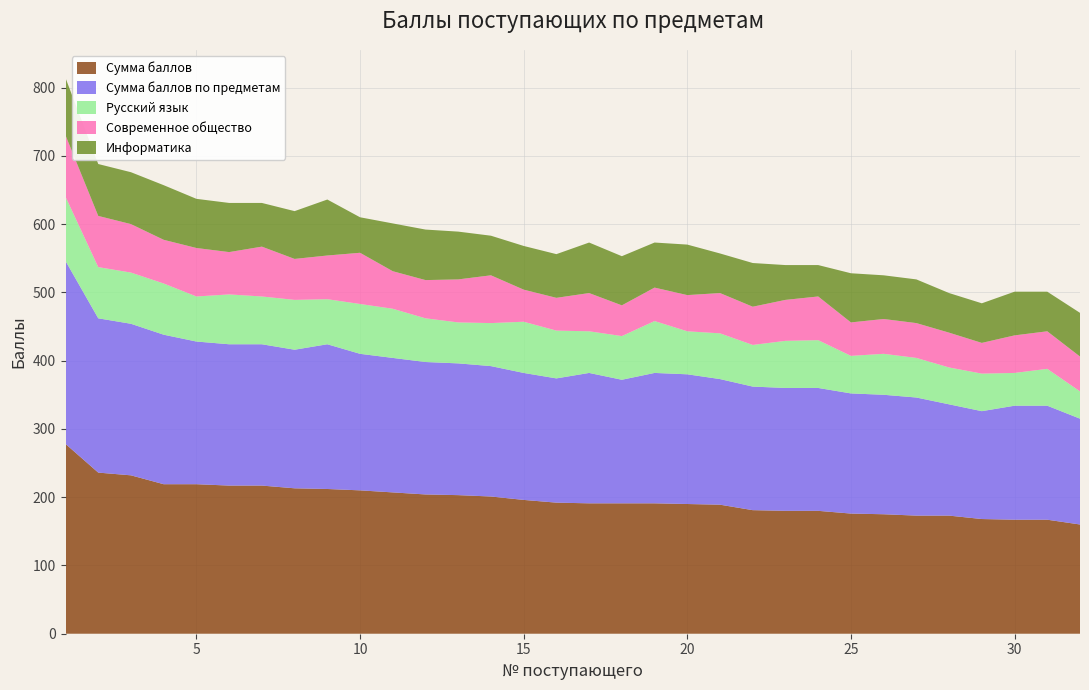

Reading left to right, what are all the values shown in this chart?

Сумма баллов: 278	236	232	219	219	217	217	213	212	210	207	204	203	201	196	192	191	191	191	190	189	181	180	180	176	175	173	173	168	167	167	160
Сумма баллов по предметам: 268	226	222	219	209	207	207	203	212	200	197	194	193	191	186	182	191	181	191	190	184	181	180	180	176	175	173	163	158	167	167	155
Русский язык: 94	75	75	75	66	73	70	73	66	73	72	64	60	63	75	70	61	64	76	63	67	61	69	70	55	60	58	54	55	48	54	40
Современное общество: 90	75	71	64	71	62	73	60	64	75	55	56	63	70	47	48	56	45	49	53	59	56	60	64	49	51	51	51	45	55	55	51
Информатика: 84	76	76	80	72	72	64	70	82	52	70	74	70	58	64	64	74	72	66	74	58	64	51	46	72	64	64	58	58	64	58	64